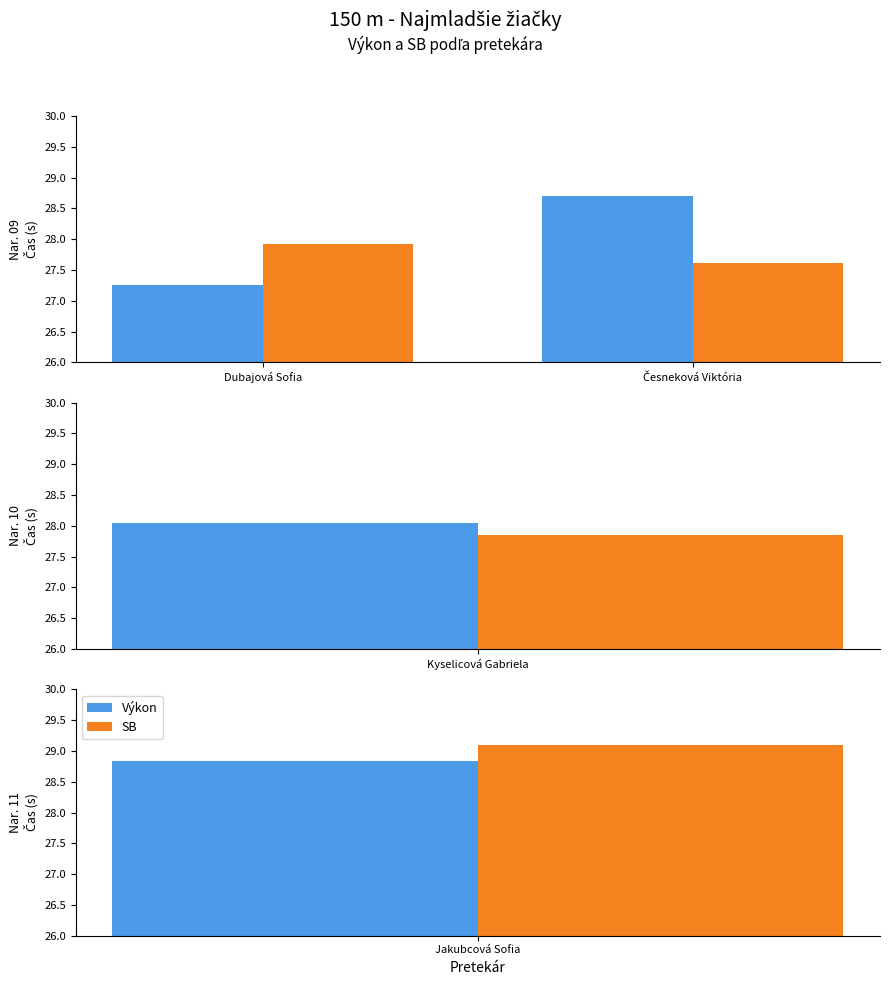

Count the Výkon values in the range 27 to 28.

1